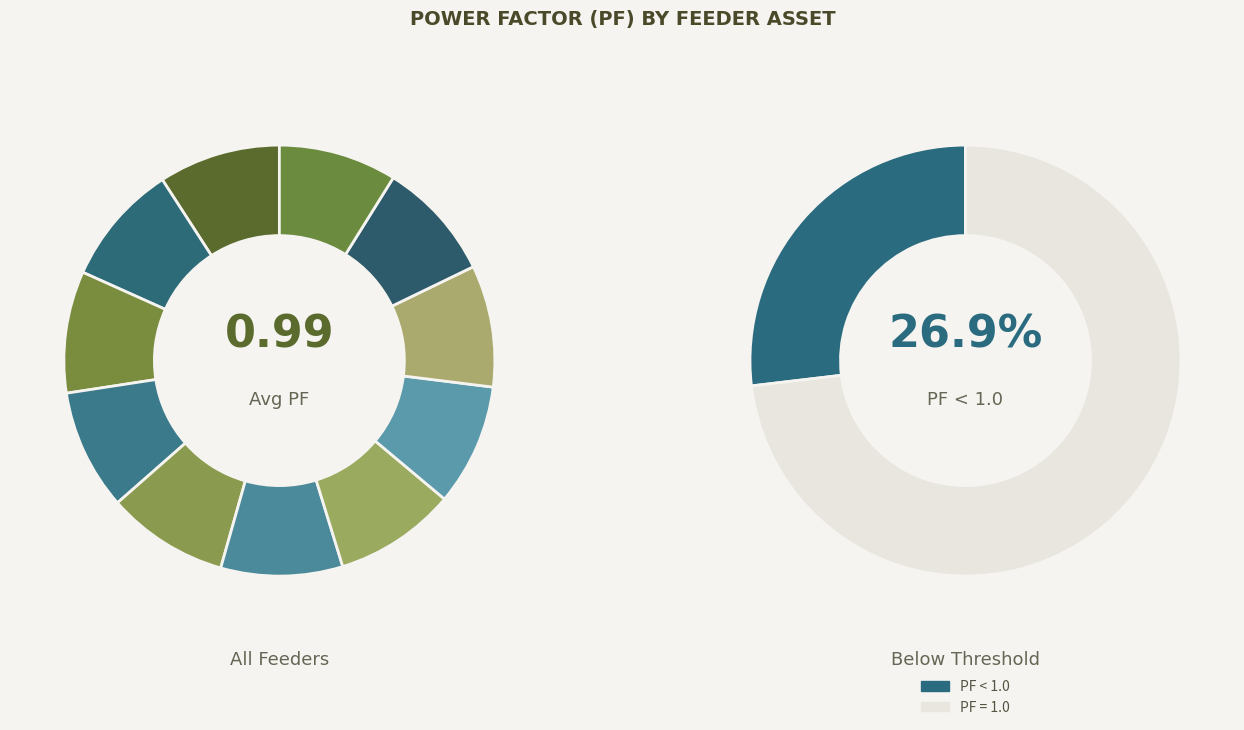

How many slices are in this pie chart?

11